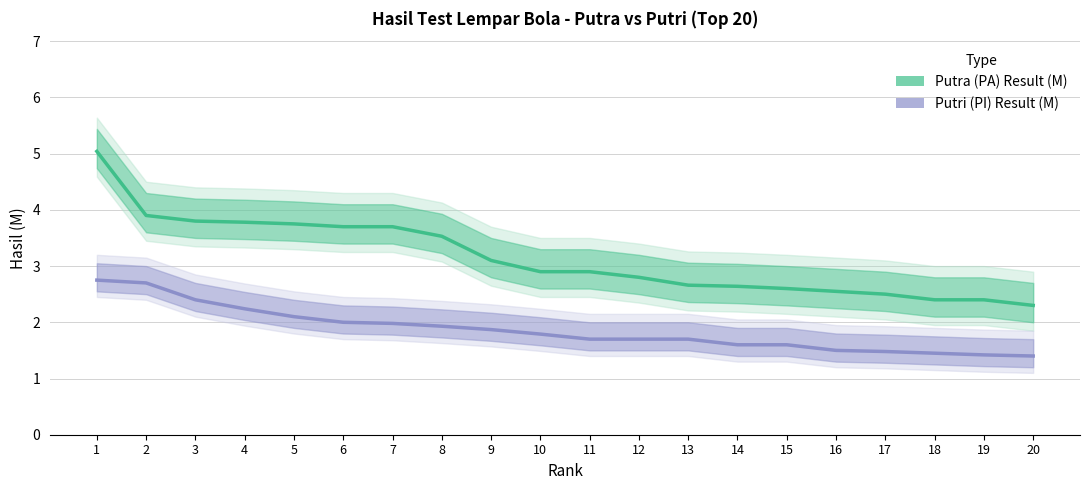

What is the difference between the Putri (PI) Result (M) values at 8 and 7?

0.1